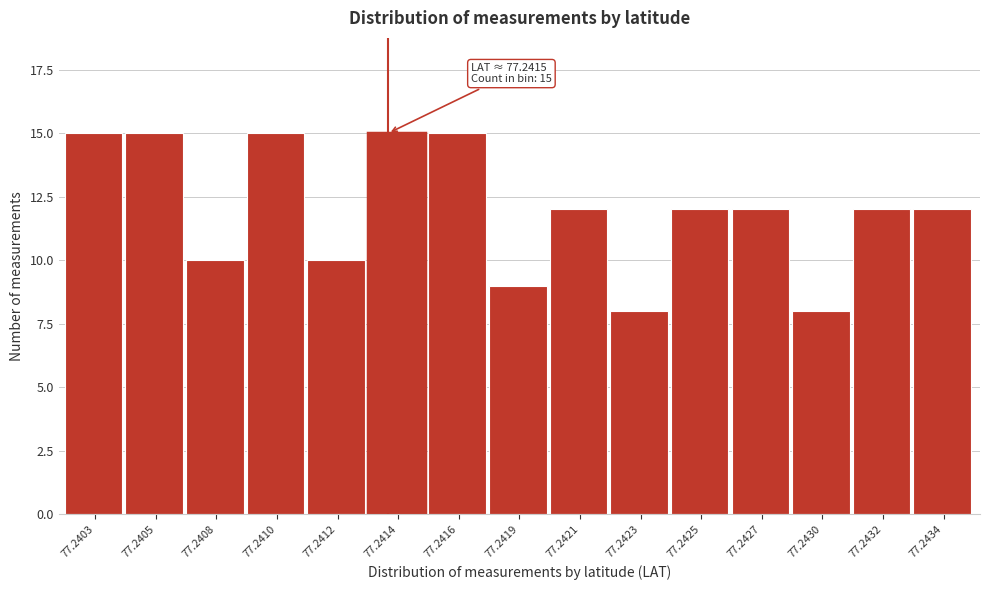

Reading right to left, transcribe all the data shown in this chart.

12	12	8	12	12	8	12	9	15	15	10	15	10	15	15